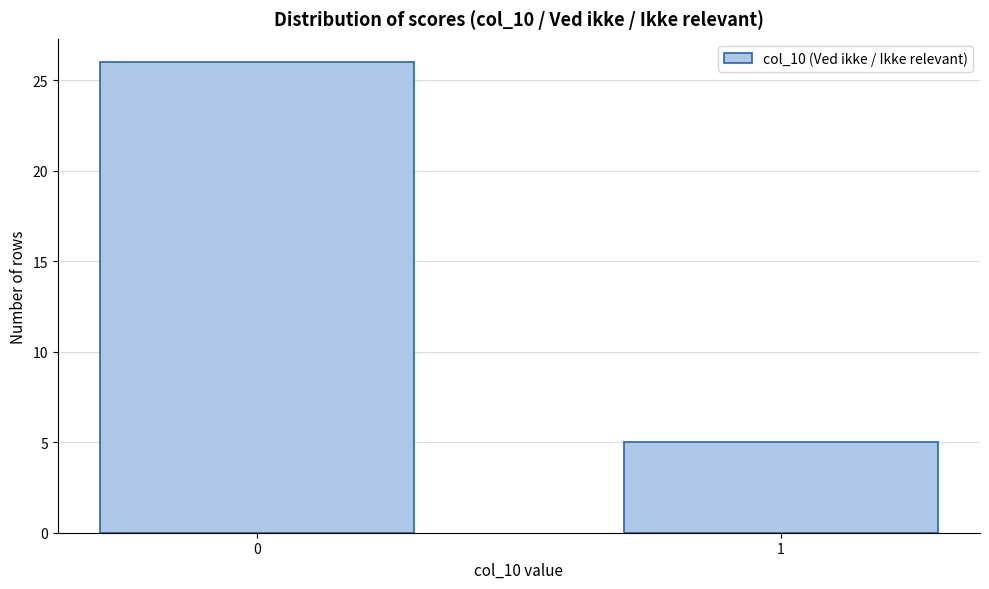

Reading left to right, what are all the values shown in this chart?

0=26	1=5